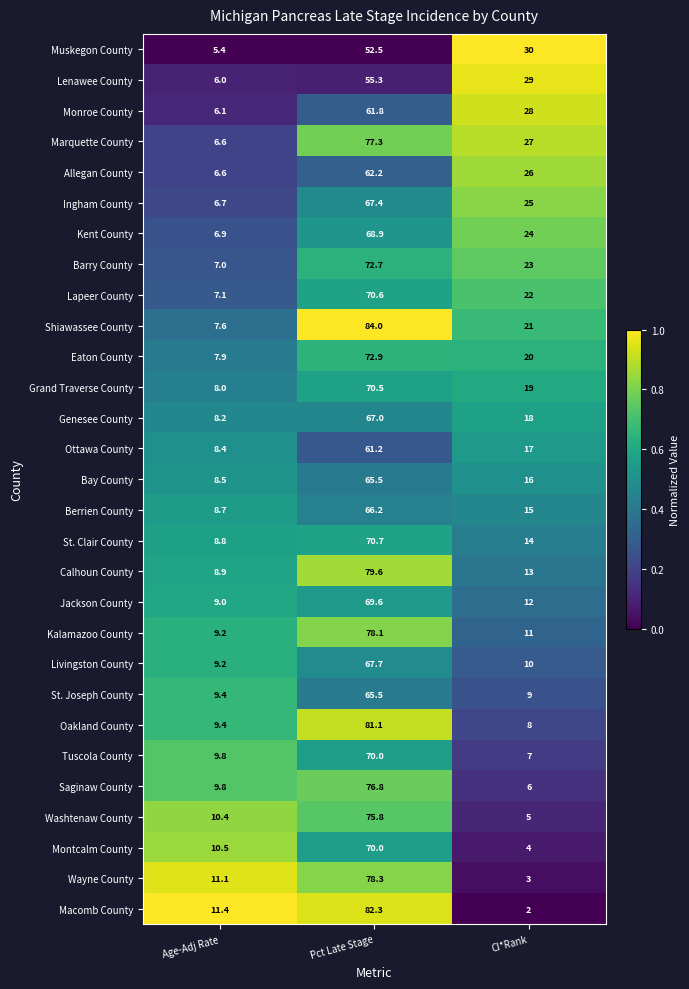

The Grand Traverse County series shows 8.1 at CI*Rank. True or false?

False